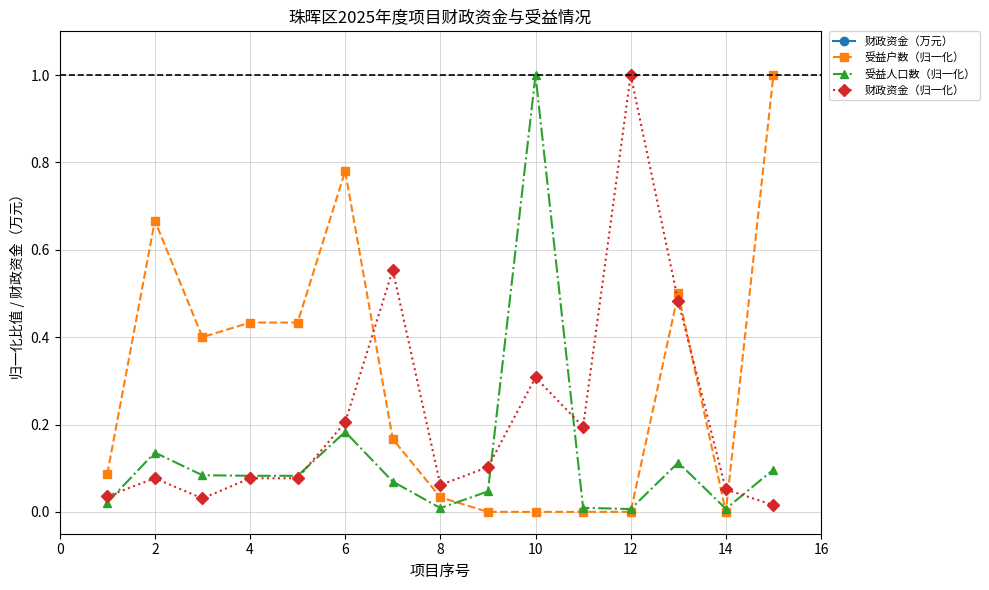

Which series ends up on top after the final intersection of 受益户数（归一化） and 财政资金（归一化）?

受益户数（归一化）